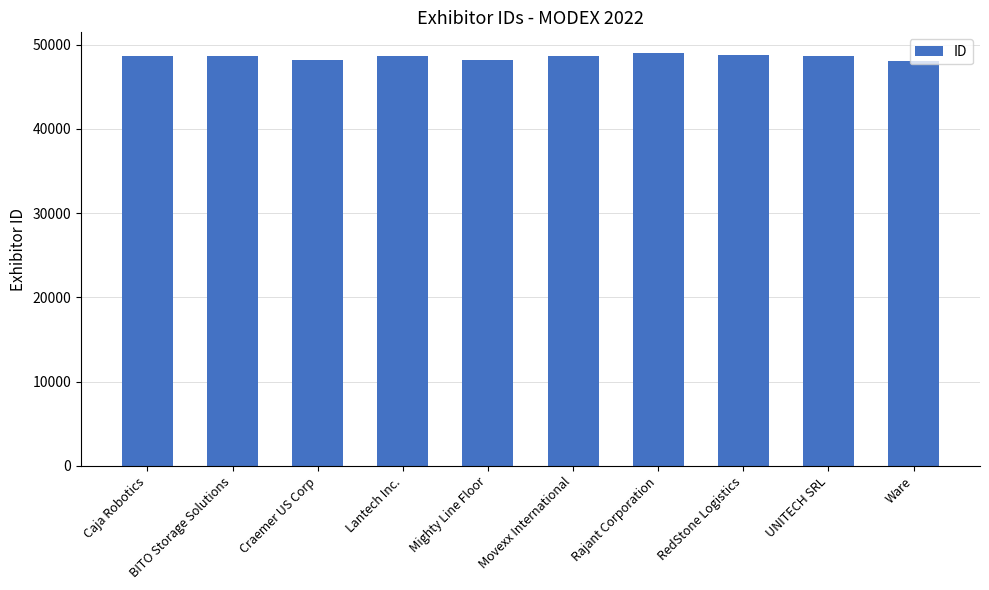

What is the maximum value shown in the chart?

49021